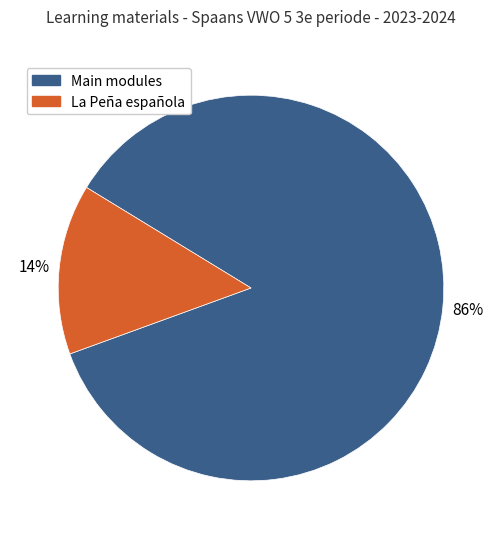

Is there a majority slice in this chart?

Yes